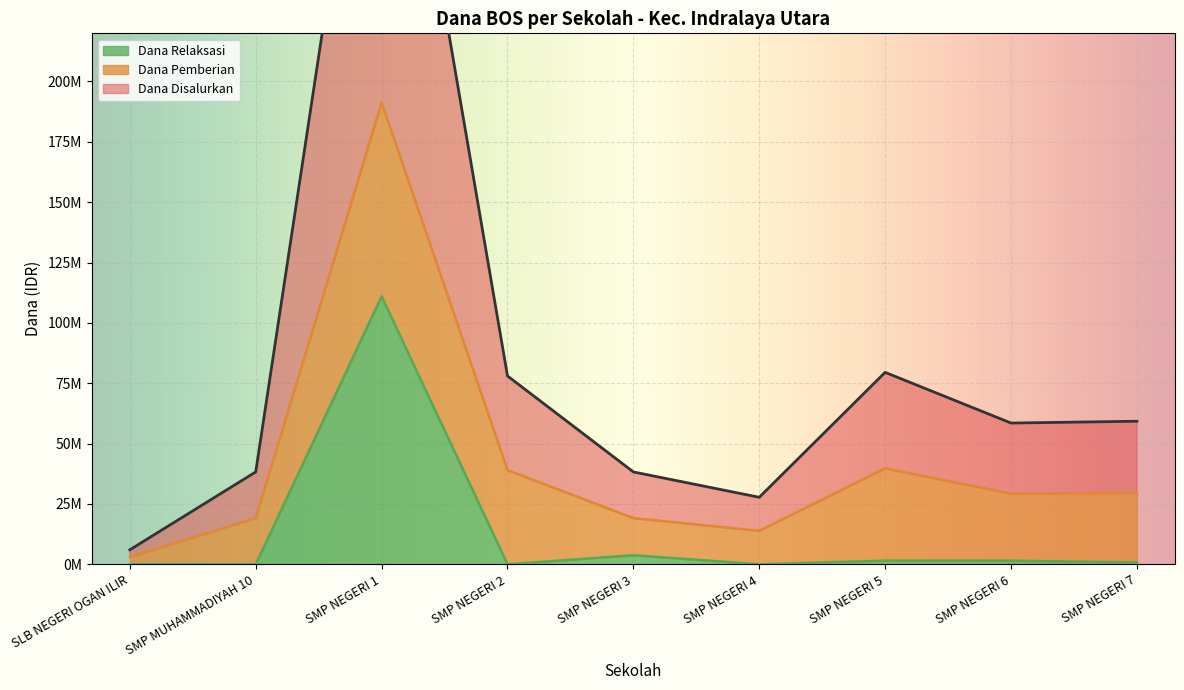

Which category has the highest value across all series?

SMP NEGERI 1